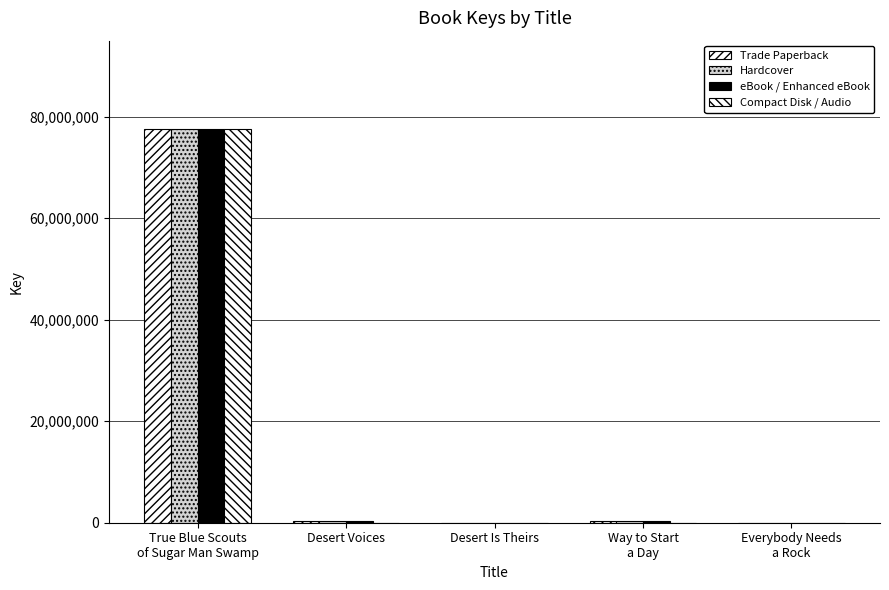

Are the bars horizontal?

No